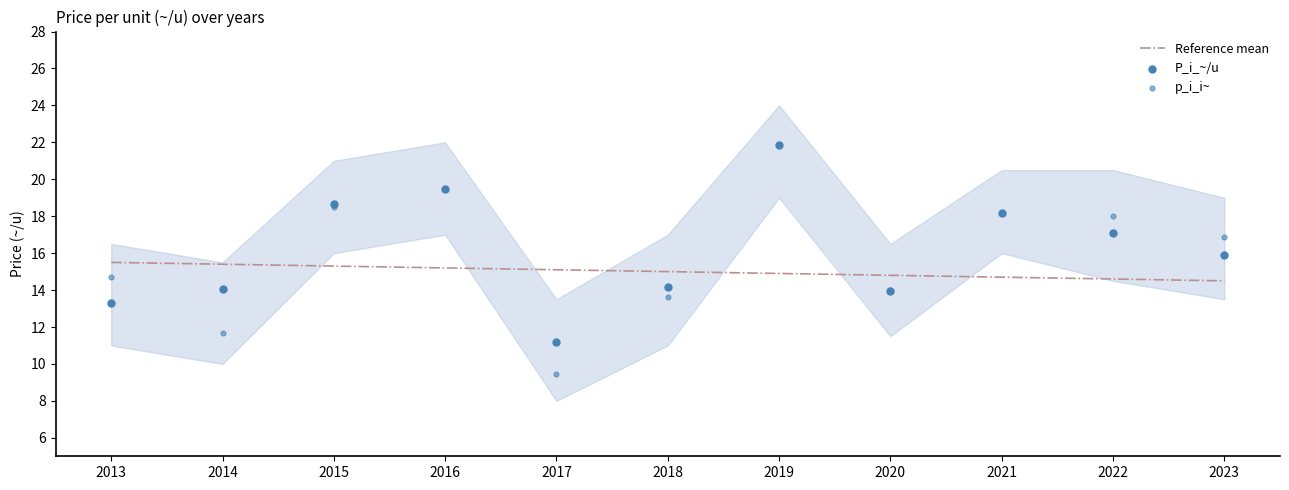

At how many categories does at least one series exceed 11?

11